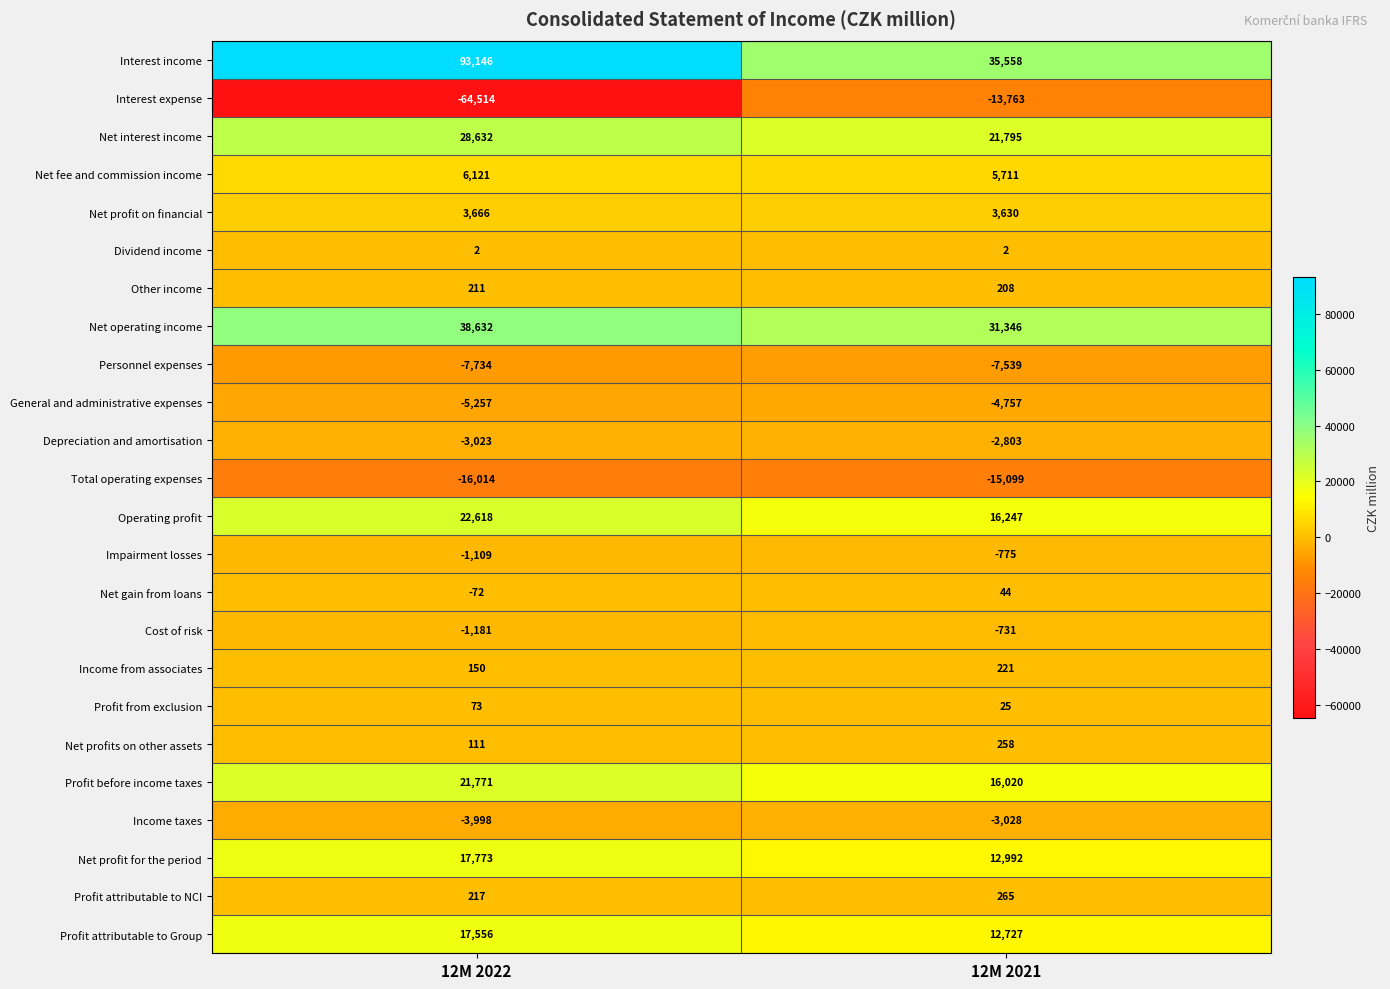

What is the highest value of the Profit from exclusion series?

73